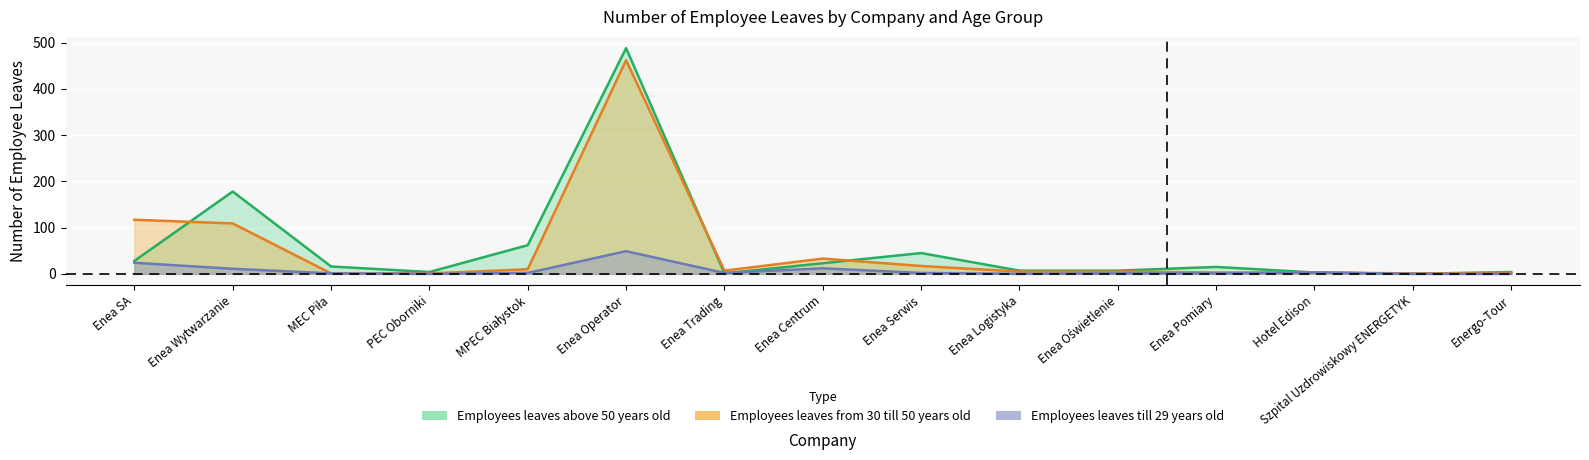

At which label does Employees leaves above 50 years old first exceed 15?

Enea SA